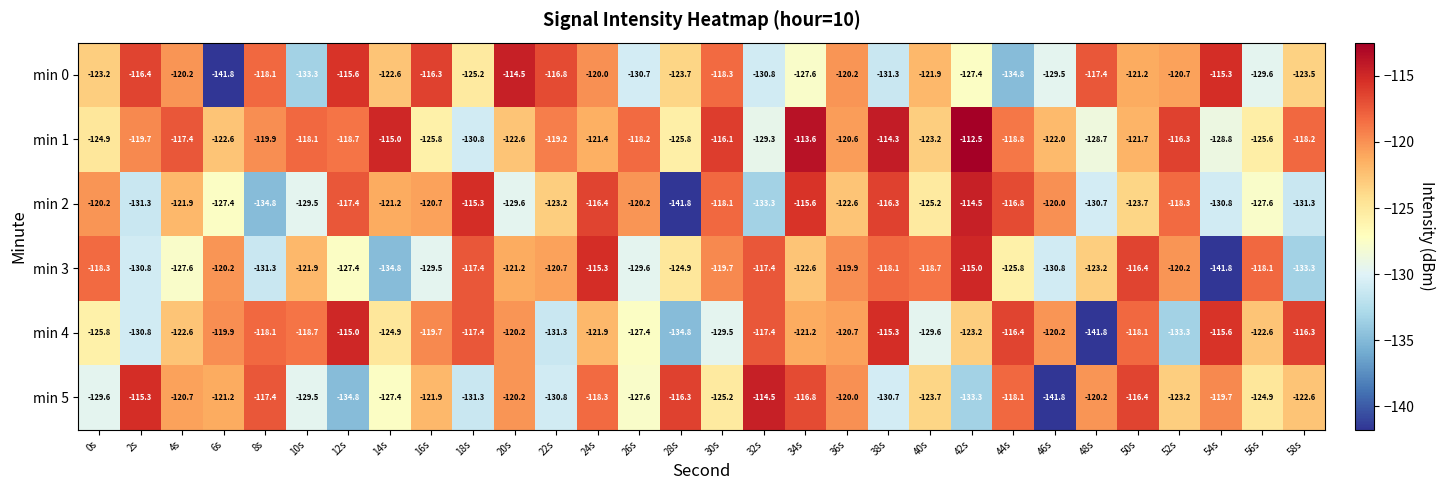

Is it true that min 0 equals -127.4 at 42s?

True